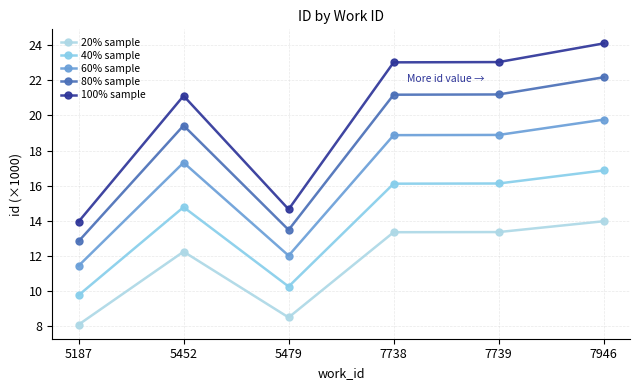

Reading left to right, what are all the values shown in this chart?

20% sample: 8.1	12.2	8.5	13.4	13.4	14.0
40% sample: 9.8	14.8	10.3	16.1	16.1	16.9
60% sample: 11.4	17.3	12.0	18.9	18.9	19.8
80% sample: 12.8	19.4	13.5	21.2	21.2	22.2
100% sample: 13.9	21.1	14.7	23.0	23.0	24.1